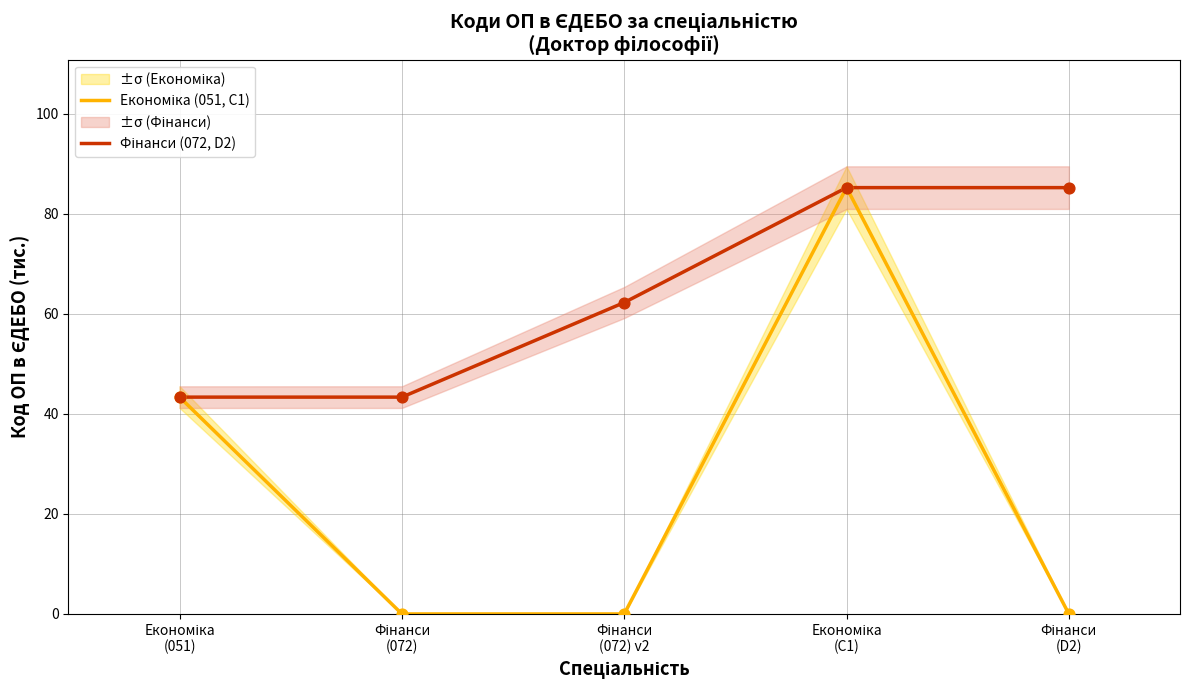

At which category is the sum across all series the highest?

Економіка
(C1)